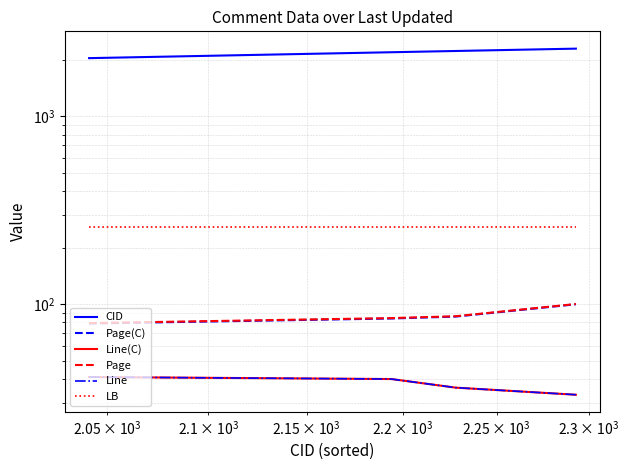

True or false: Line(C) and Line intersect in this chart.

False